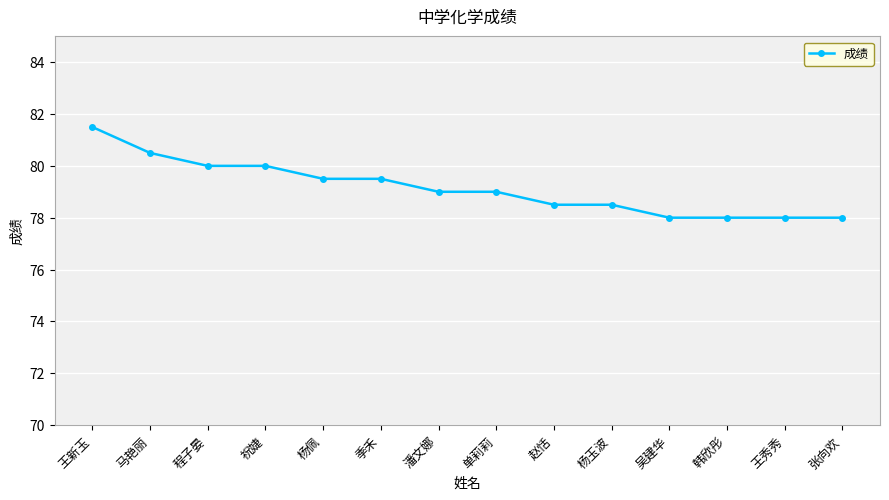

What is the minimum value shown in the chart?

78.0